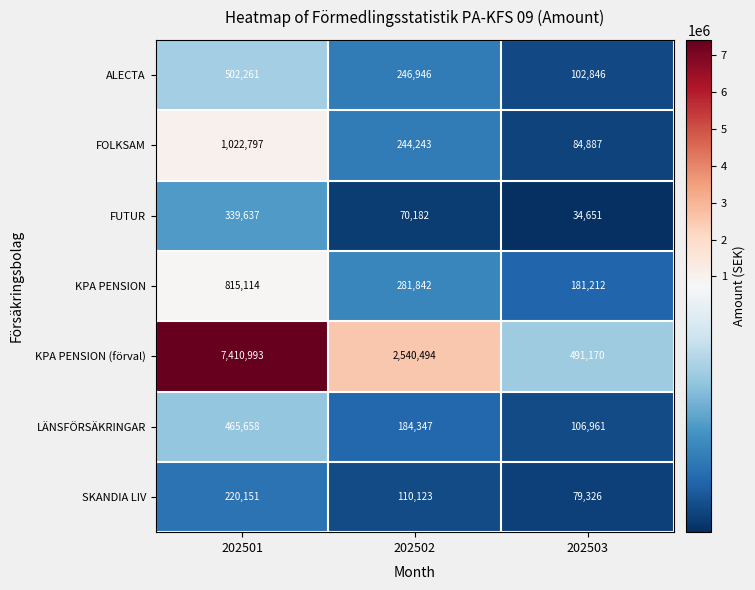

List the series in order of their peak value, lowest first.

SKANDIA LIV, FUTUR, LÄNSFÖRSÄKRINGAR, ALECTA, KPA PENSION, FOLKSAM, KPA PENSION (förval)